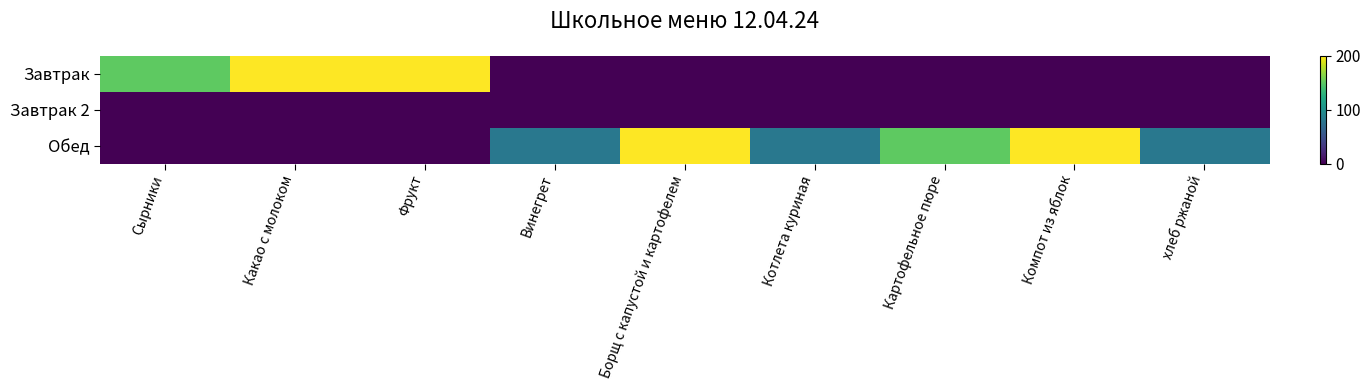

How many series are shown in this chart?

3